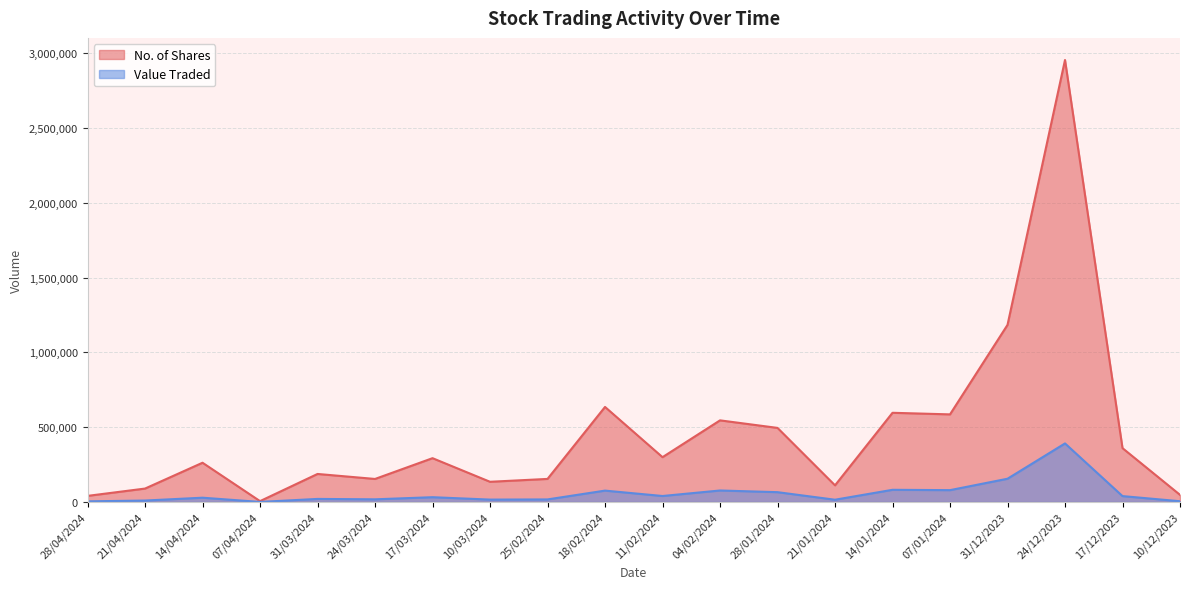

What is the maximum value for Value Traded?

391789